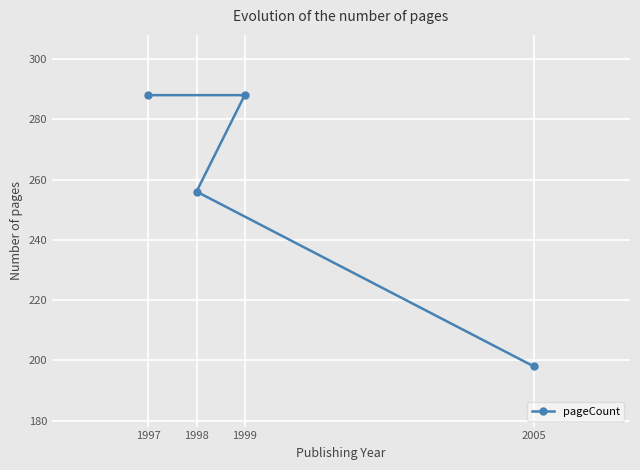

Where is the data nearest to the value 243?

1998